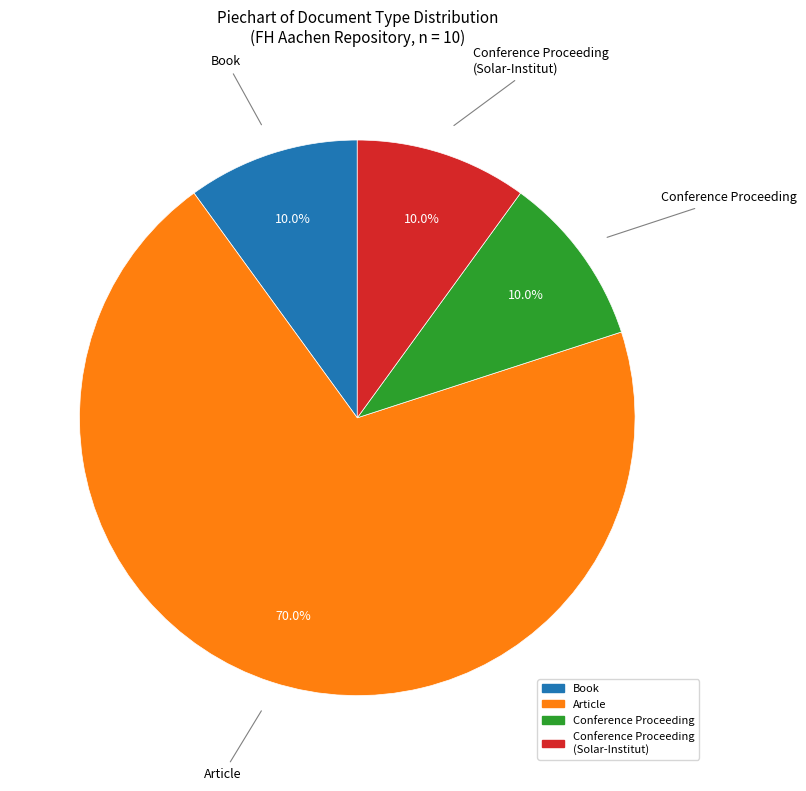

Does any single category account for the majority?

Yes